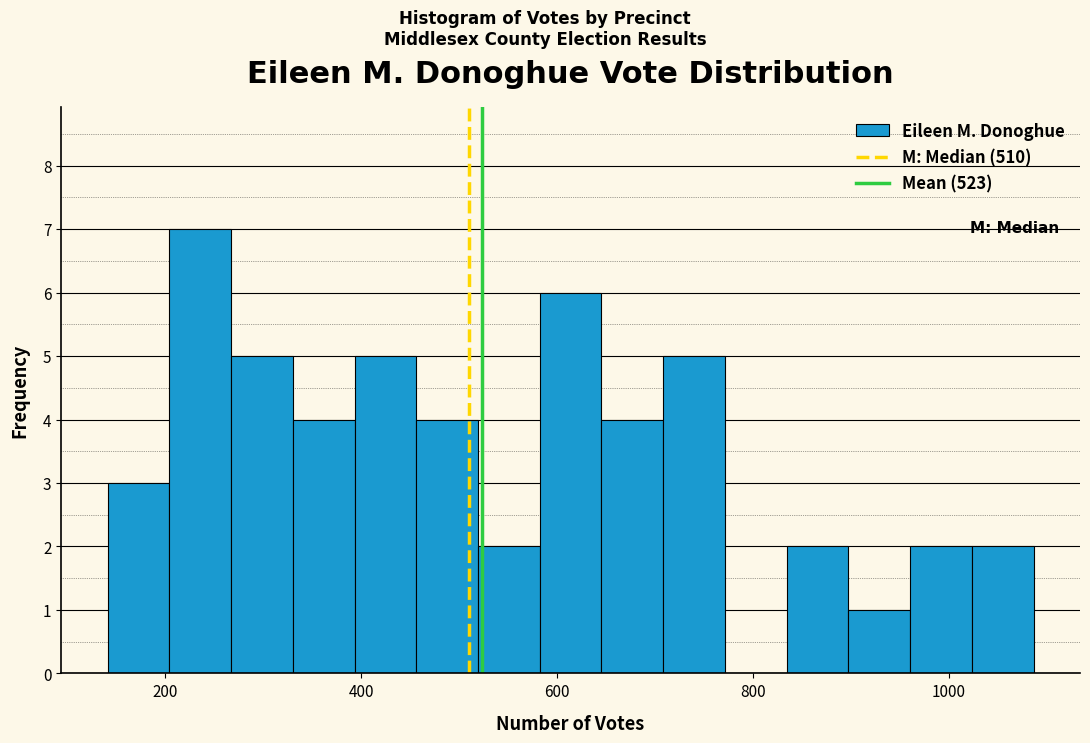

Read against the x-axis, roughly where is the centre of the tallest bar?

240